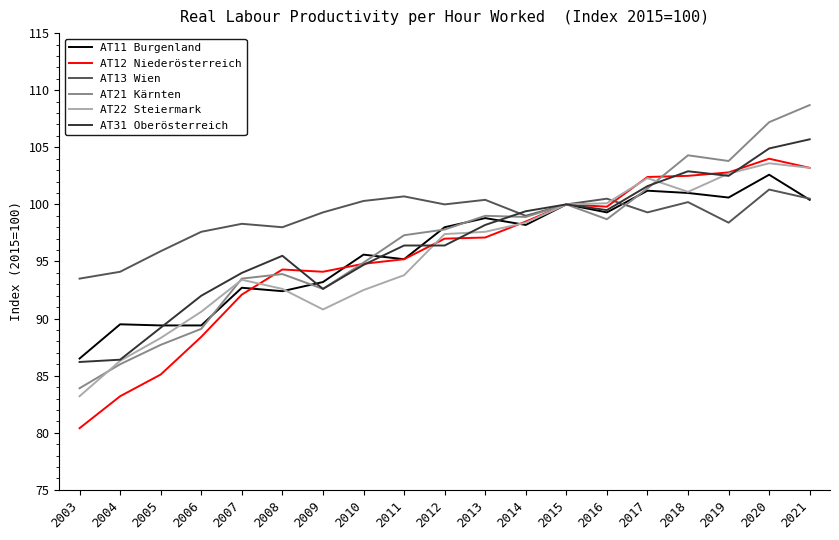

What is the approximate value of AT22 Steiermark at 2019?

102.7